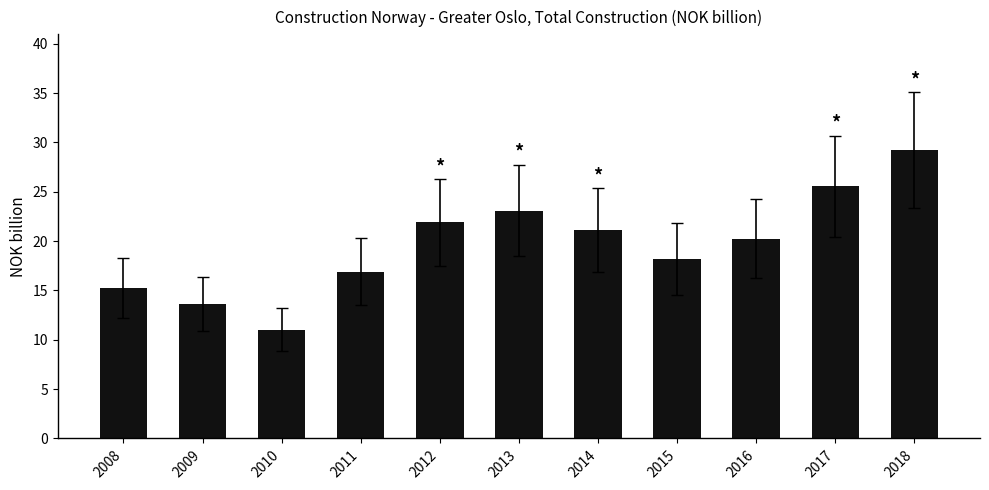

What is the change in value from 2010 to 2014?

+10.1